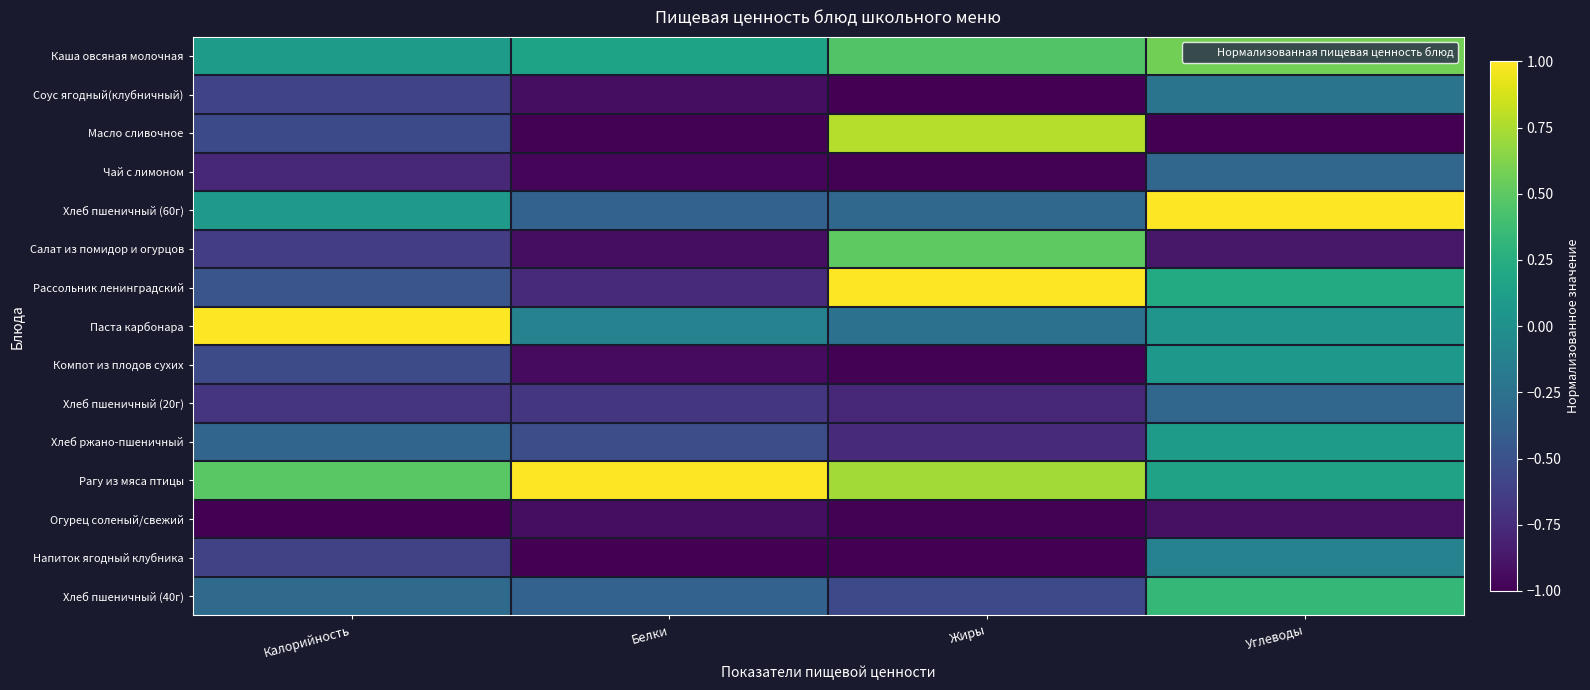

Reading left to right, extract all data points from this chart.

Каша овсяная молочная: Калорийность=0.1	Белки=0.2	Жиры=0.5	Углеводы=0.6
Соус ягодный(клубничный): Калорийность=-0.6	Белки=-0.9	Жиры=-1.0	Углеводы=-0.2
Масло сливочное: Калорийность=-0.5	Белки=-1.0	Жиры=0.8	Углеводы=-1.0
Чай с лимоном: Калорийность=-0.8	Белки=-1.0	Жиры=-1.0	Углеводы=-0.3
Хлеб пшеничный (60г): Калорийность=0.1	Белки=-0.4	Жиры=-0.3	Углеводы=1.0
Салат из помидор и огурцов: Калорийность=-0.6	Белки=-0.9	Жиры=0.5	Углеводы=-0.9
Рассольник ленинградский: Калорийность=-0.5	Белки=-0.8	Жиры=1.0	Углеводы=0.2
Паста карбонара: Калорийность=1.0	Белки=-0.1	Жиры=-0.3	Углеводы=0.0
Компот из плодов сухих: Калорийность=-0.5	Белки=-0.9	Жиры=-1.0	Углеводы=0.1
Хлеб пшеничный (20г): Калорийность=-0.7	Белки=-0.7	Жиры=-0.8	Углеводы=-0.3
Хлеб ржано-пшеничный: Калорийность=-0.4	Белки=-0.5	Жиры=-0.8	Углеводы=0.1
Рагу из мяса птицы: Калорийность=0.5	Белки=1.0	Жиры=0.7	Углеводы=0.2
Огурец соленый/свежий: Калорийность=-1.0	Белки=-0.9	Жиры=-1.0	Углеводы=-0.9
Напиток ягодный клубника: Калорийность=-0.6	Белки=-1.0	Жиры=-1.0	Углеводы=-0.1
Хлеб пшеничный (40г): Калорийность=-0.3	Белки=-0.4	Жиры=-0.6	Углеводы=0.3